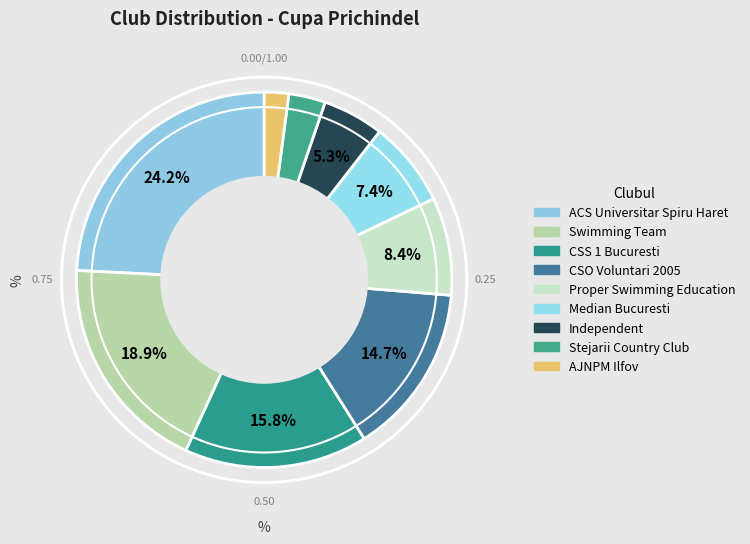

Do CSO Voluntari 2005 and Proper Swimming Education together represent more than half of the pie?

No